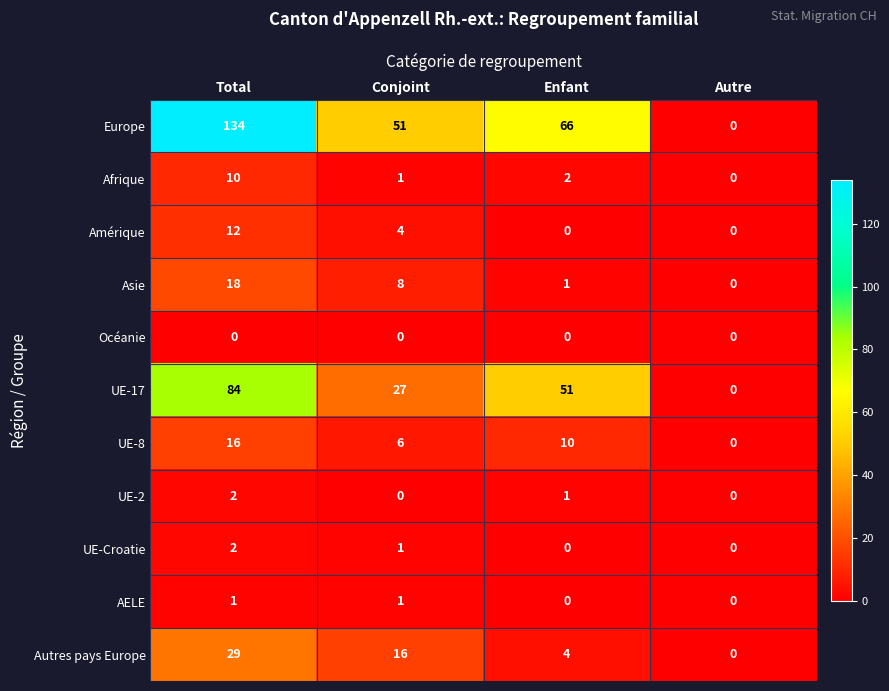

Is it true that Asie equals 25 at Total?

False